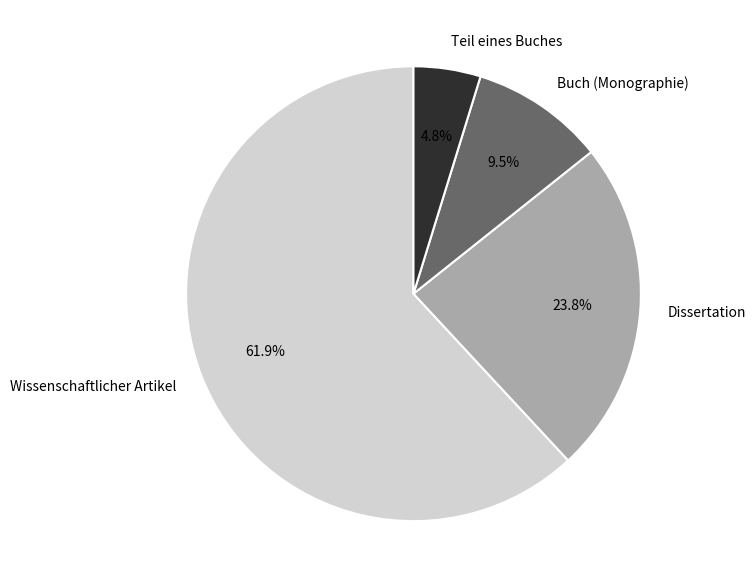

Between Buch (Monographie) and Dissertation, which is larger?

Dissertation